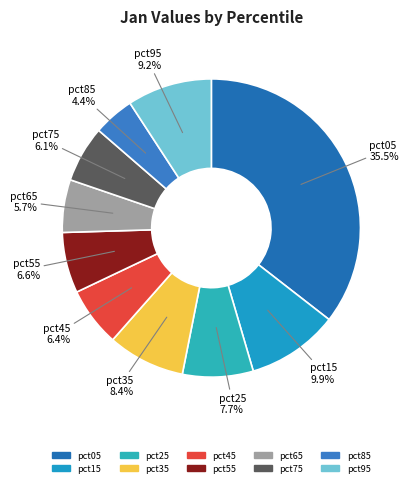

How many segments does this pie chart have?

10